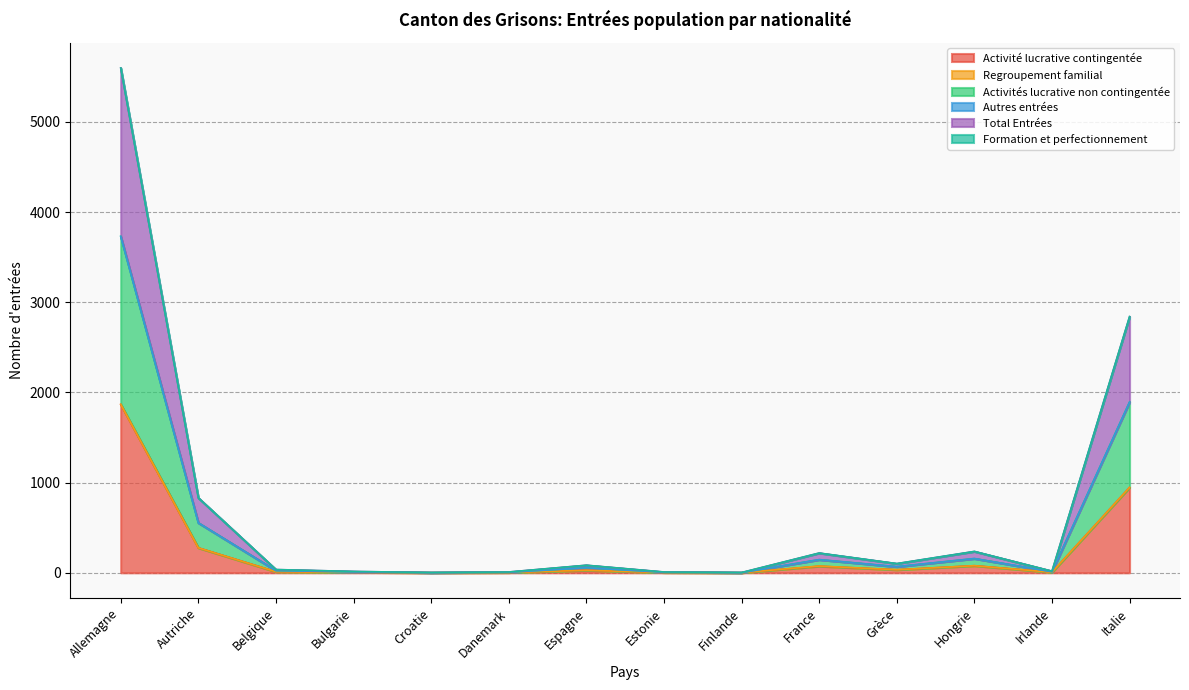

What is the label of the 3rd point from the left?

Belgique